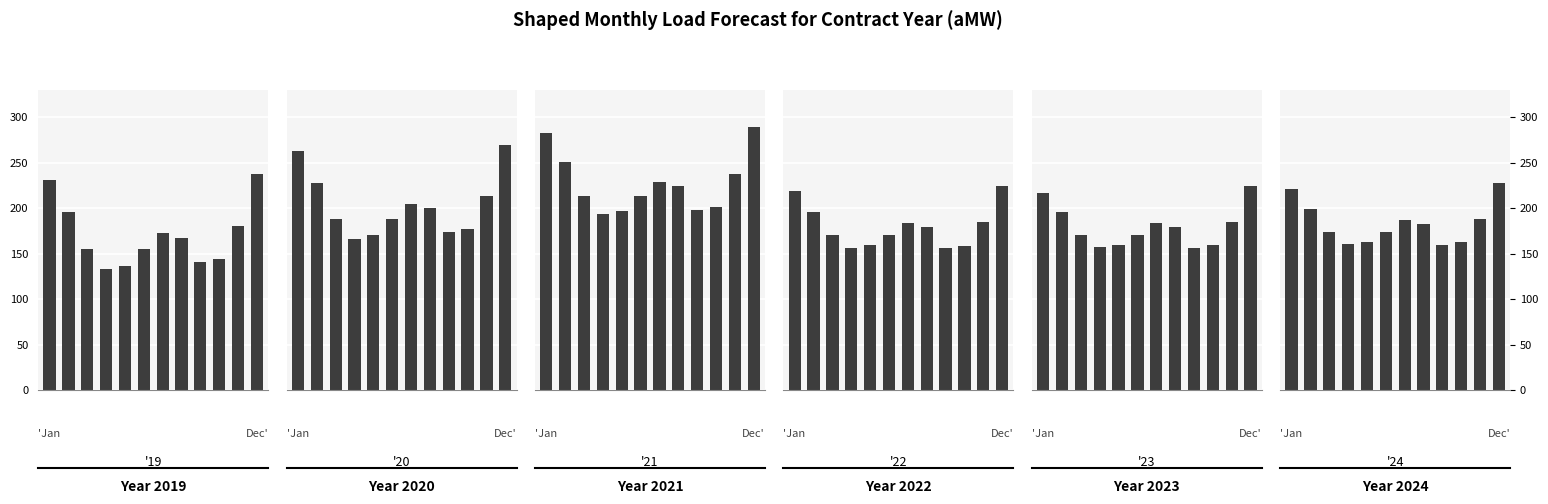

Rank the series at 3 from lowest to highest value.

2019, 2022, 2023, 2024, 2020, 2021